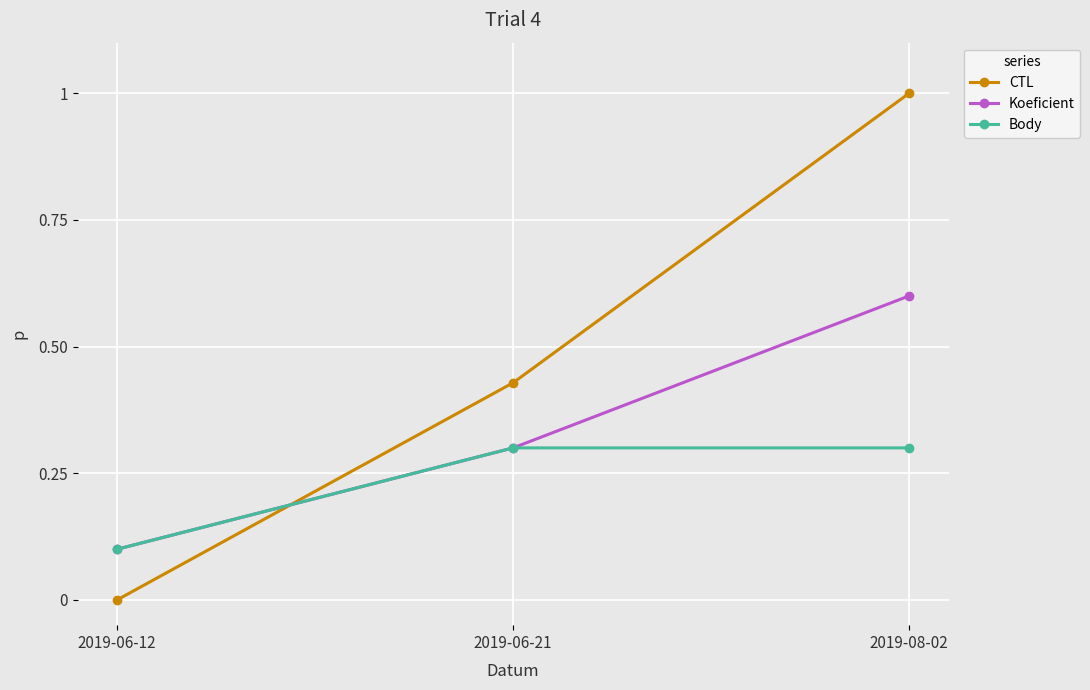

How many series are shown in this chart?

3